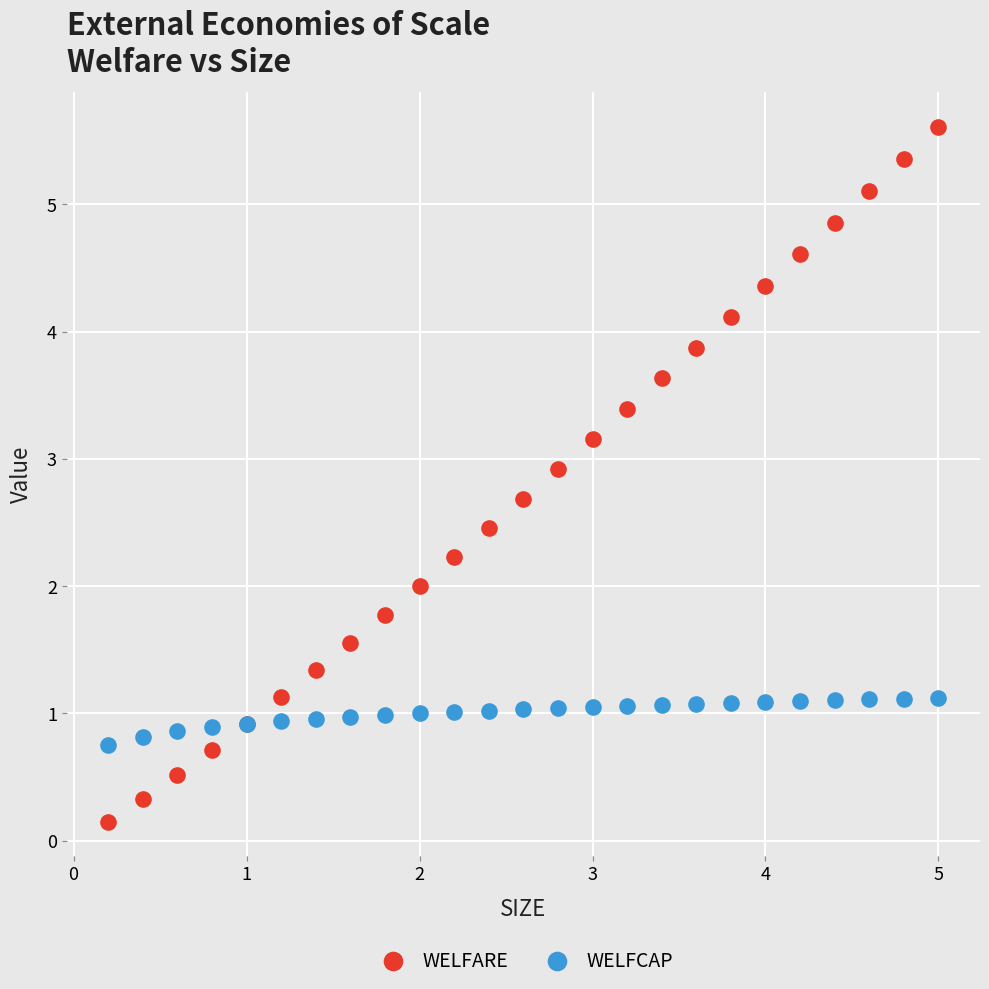

In the WELFCAP series, what Y value is closest to 0?

0.7